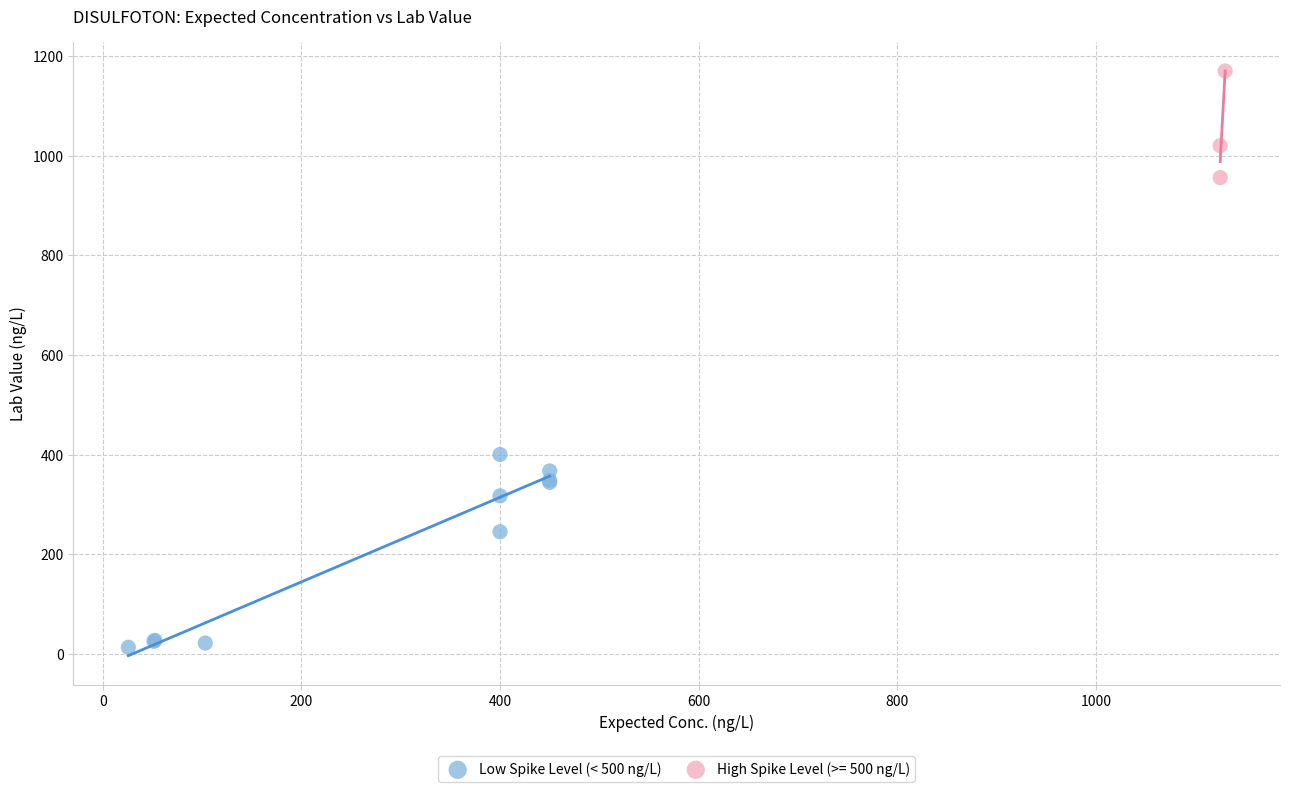

Which series has the largest Y range (max minus min)?

Low Spike Level (< 500 ng/L)